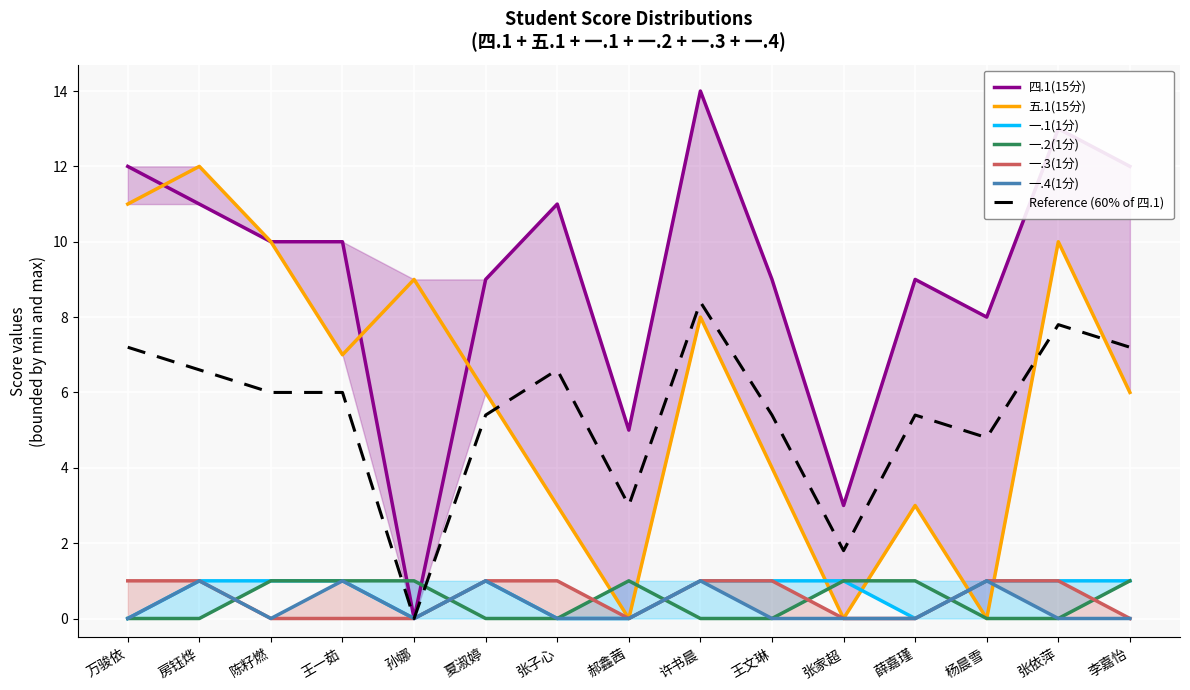

Between 王一茹 and 张依萍, which series saw the biggest shift?

四.1(15分)